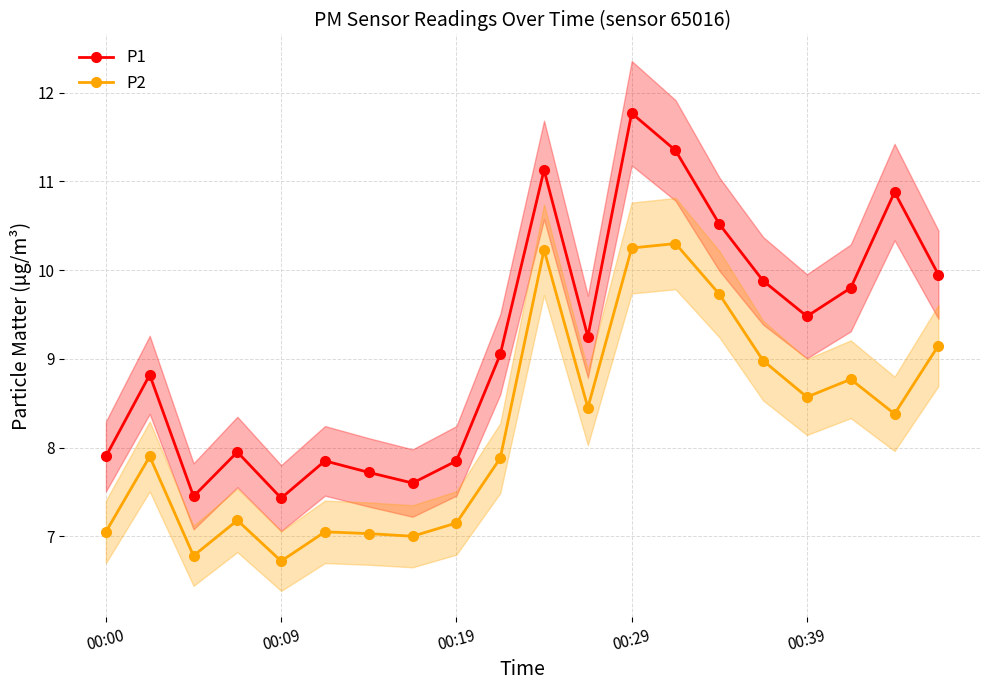

What is the maximum value shown in the chart?

11.8